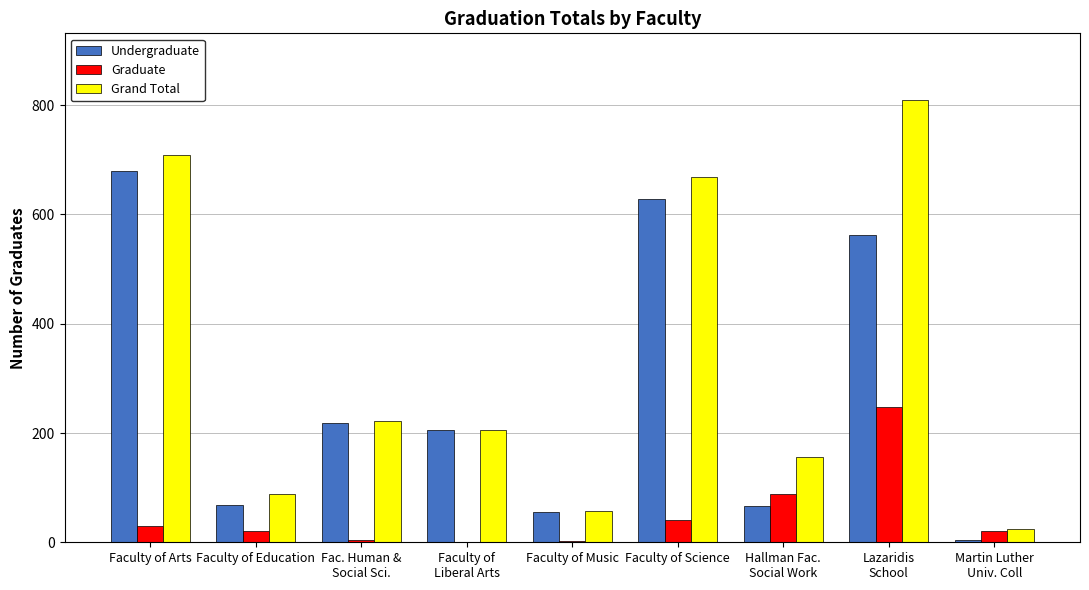

What is the greatest value displayed?

810